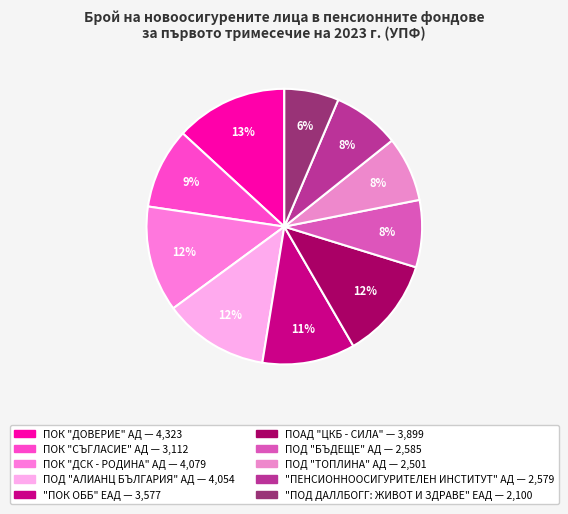

To the nearest percent, what percentage of the pie is "ПЕНСИОННООСИГУРИТЕЛЕН ИНСТИТУТ" АД?

8%